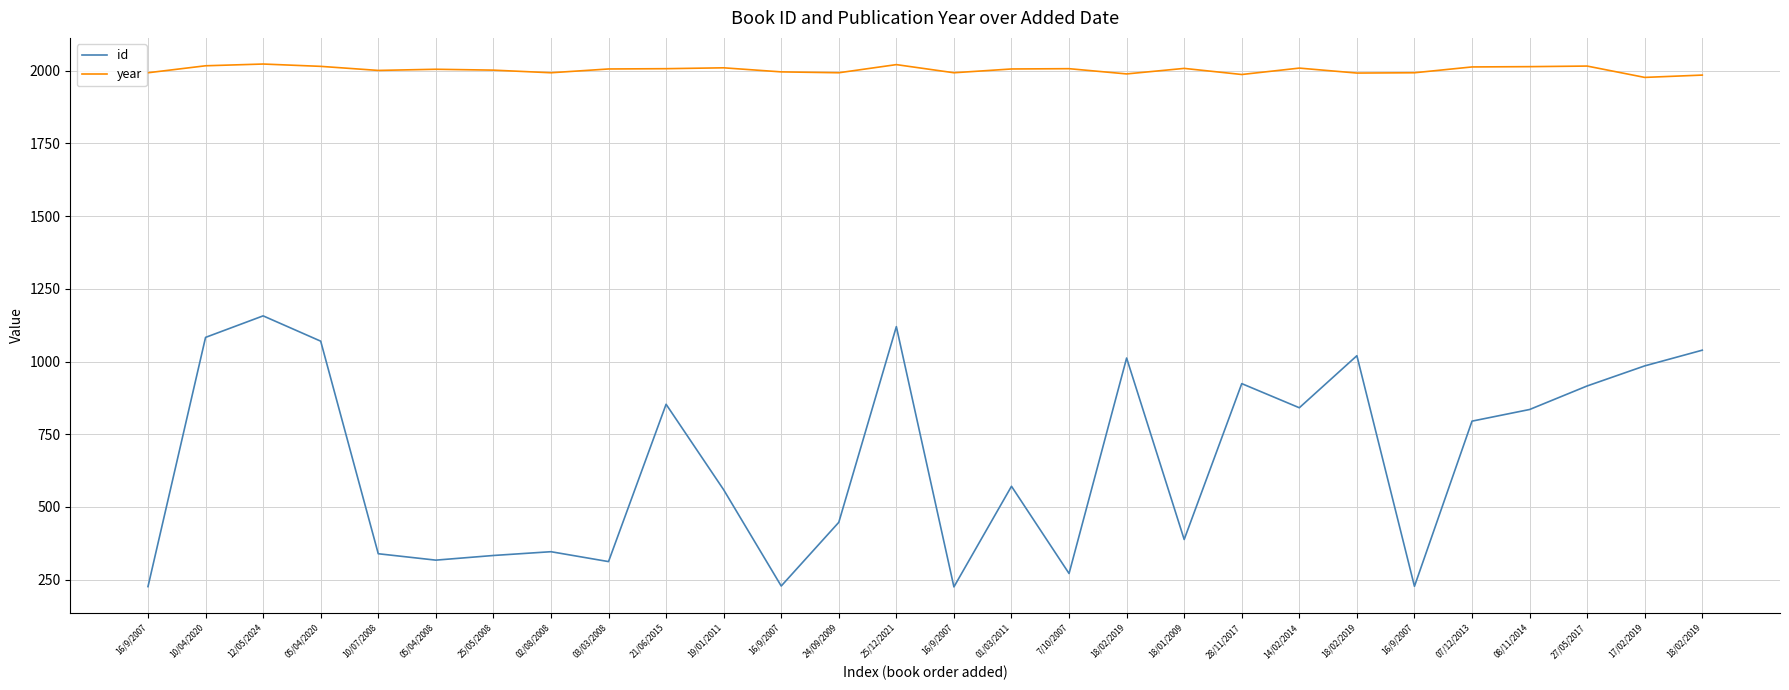

Is this an area chart (filled region under the line)?

No